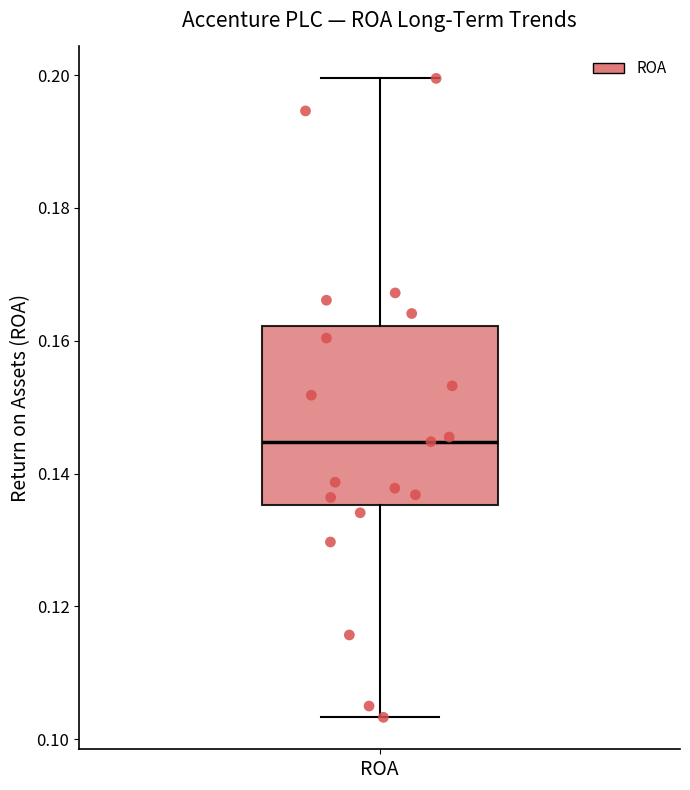

Read this box plot against the y-axis: the position of the median line, the range covered by the box, and the ends of both whiskers. The values are not printed on the chart, so give them approximately, as read against the axis.

median 0.144, box 0.136 to 0.162, whiskers 0.104 to 0.200